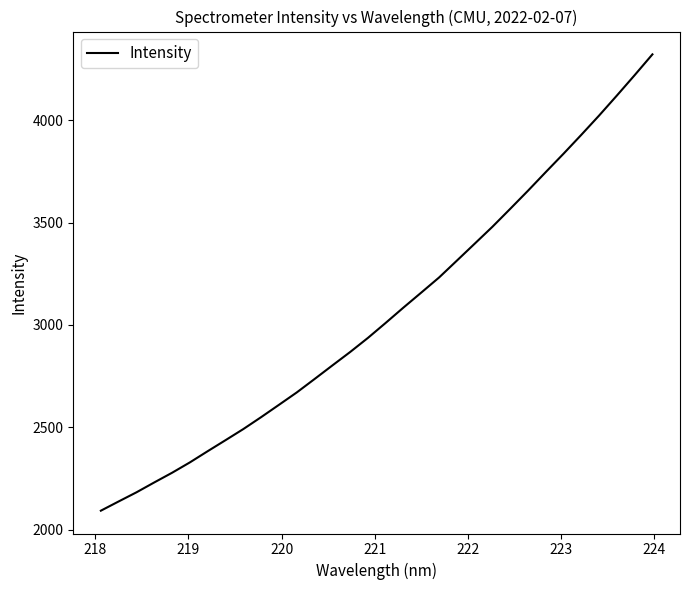

What is the maximum value shown in the chart?

4322.1